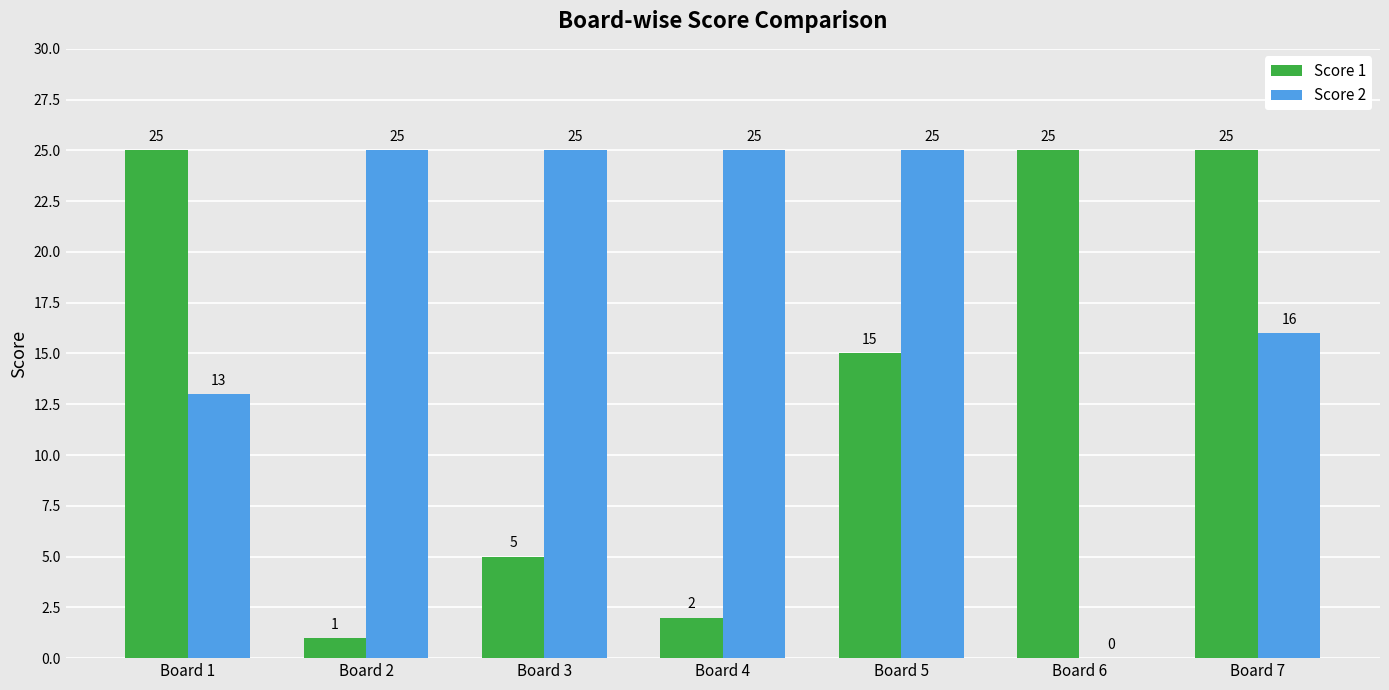

How many categories are shown in the chart?

7